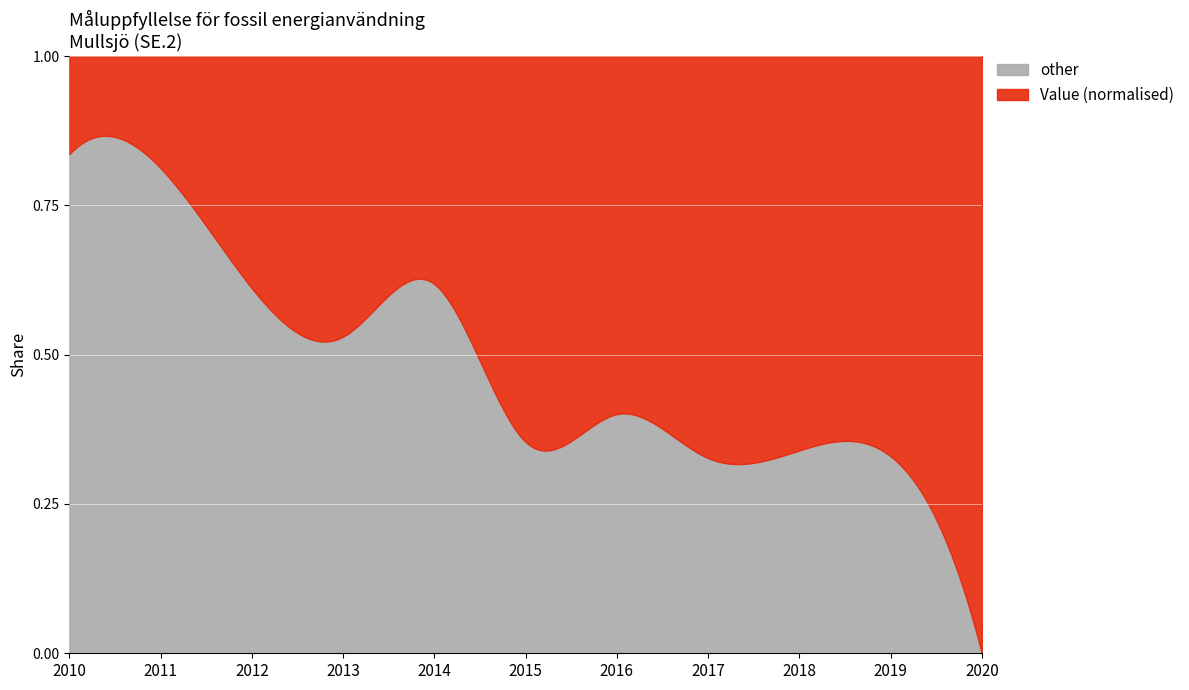

The value at 2019 is 12.3. True or false?

False